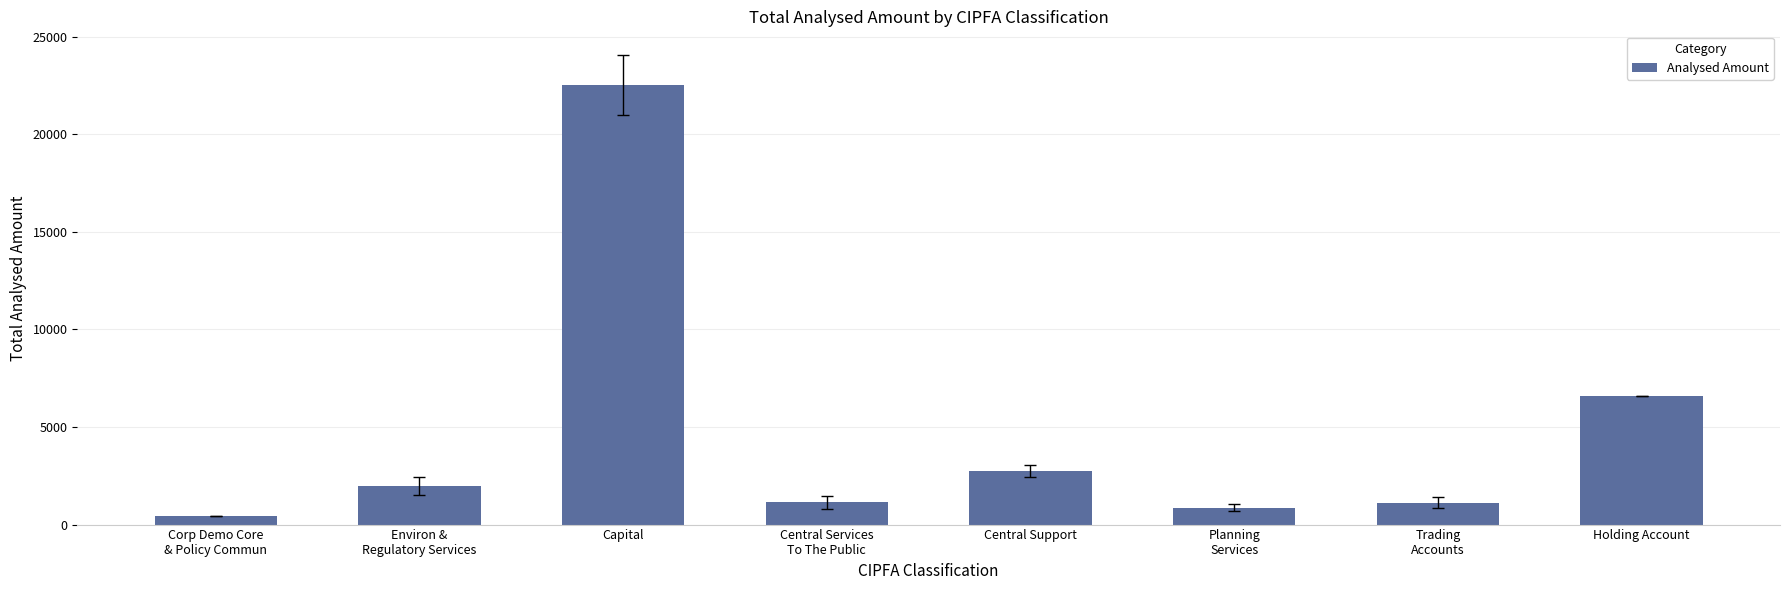

Count the number of data series in this chart.

1